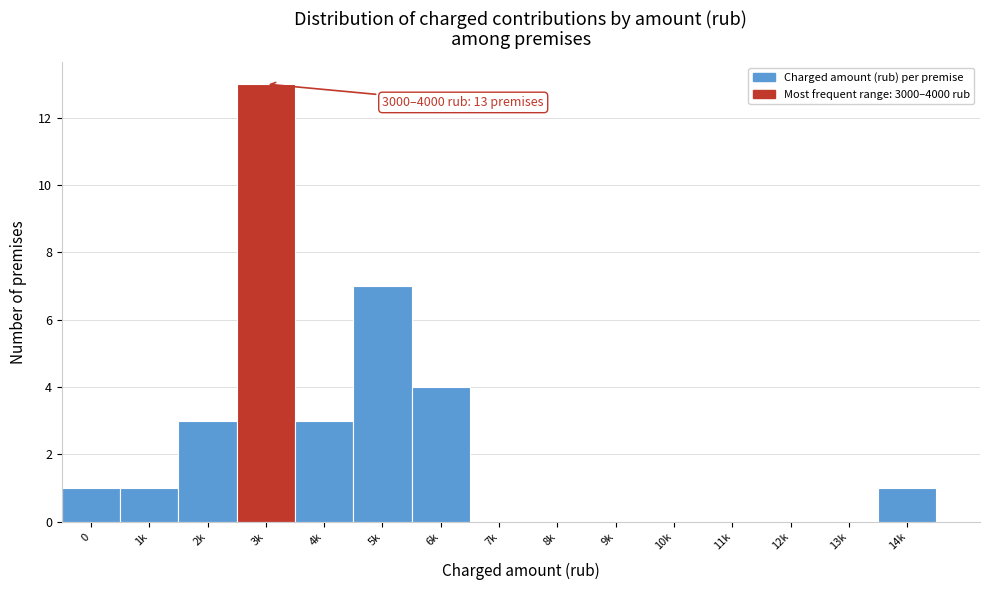

Reading left to right, list all the values displayed in this chart.

0=1	1k=1	2k=3	3k=13	4k=3	5k=7	6k=4	7k=0	8k=0	9k=0	10k=0	11k=0	12k=0	13k=0	14k=1